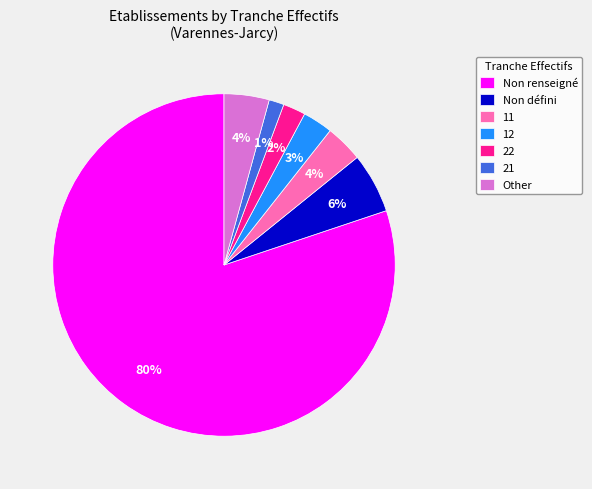

True or false: 22 accounts for 2% of the total.

True